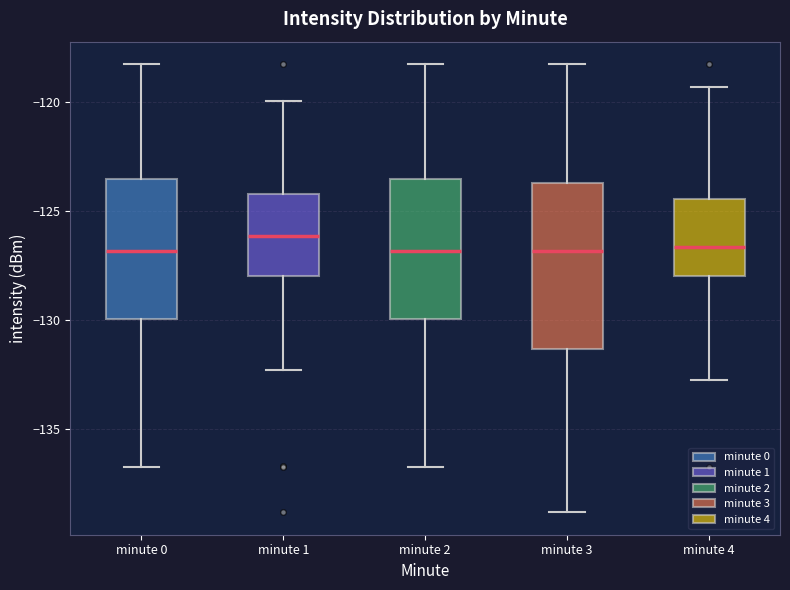

Reading left to right, transcribe this box plot: for each box, give where its median line is, the range the box spans, and where its two whiskers end, as read against the y-axis. The values are not printed on the chart, so give them approximately, as read against the axis.

minute 0: median -127.0, box -130.0 to -123.5, whiskers -136.5 to -118.5
minute 1: median -126.0, box -128.0 to -124.0, whiskers -132.5 to -120.0
minute 2: median -127.0, box -130.0 to -123.5, whiskers -136.5 to -118.5
minute 3: median -127.0, box -131.5 to -123.5, whiskers -139.0 to -118.5
minute 4: median -126.5, box -128.0 to -124.5, whiskers -132.5 to -119.5